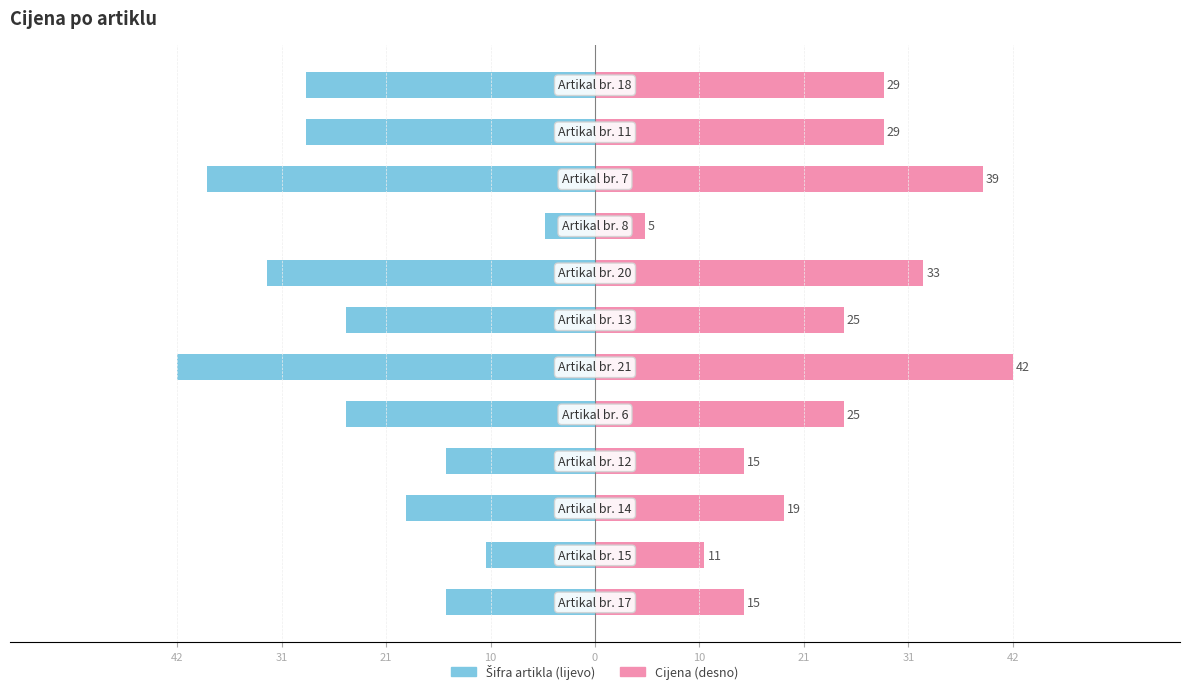

How many groups of bars are there?

12